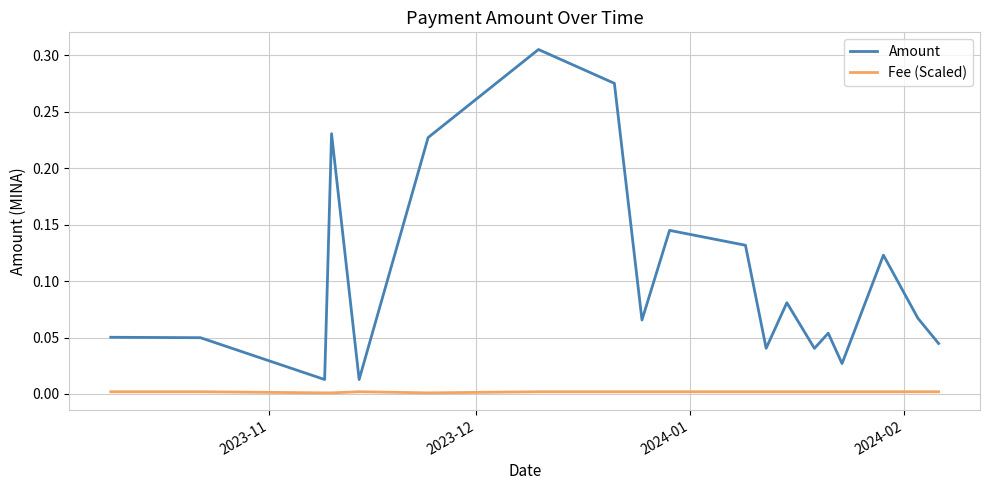

How many lines are shown in the chart?

2